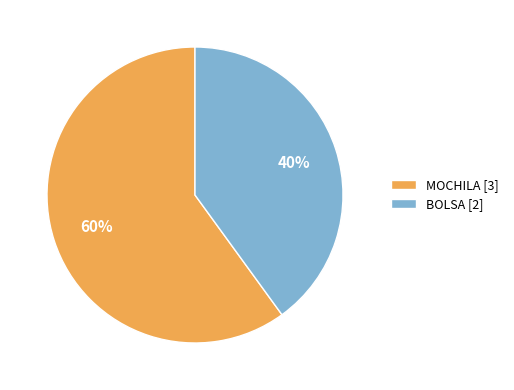

Approximately how many times larger is the value at MOCHILA [3] compared to BOLSA [2]?

1.5